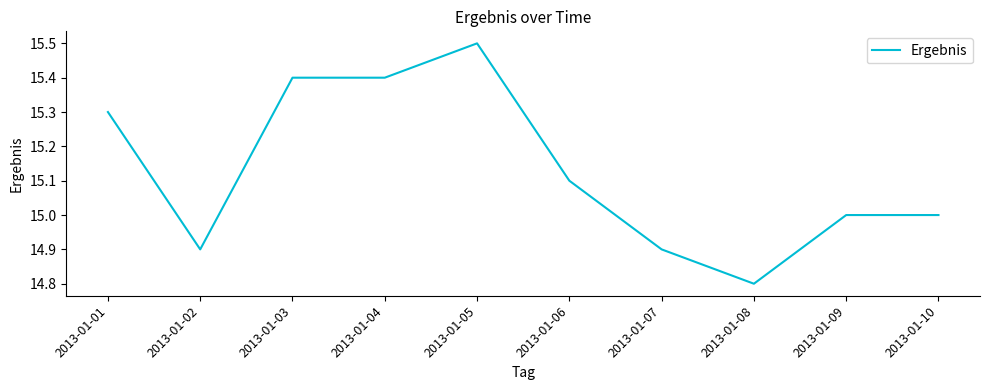

What is the change in value from 2013-01-01 to 2013-01-08?

-0.5